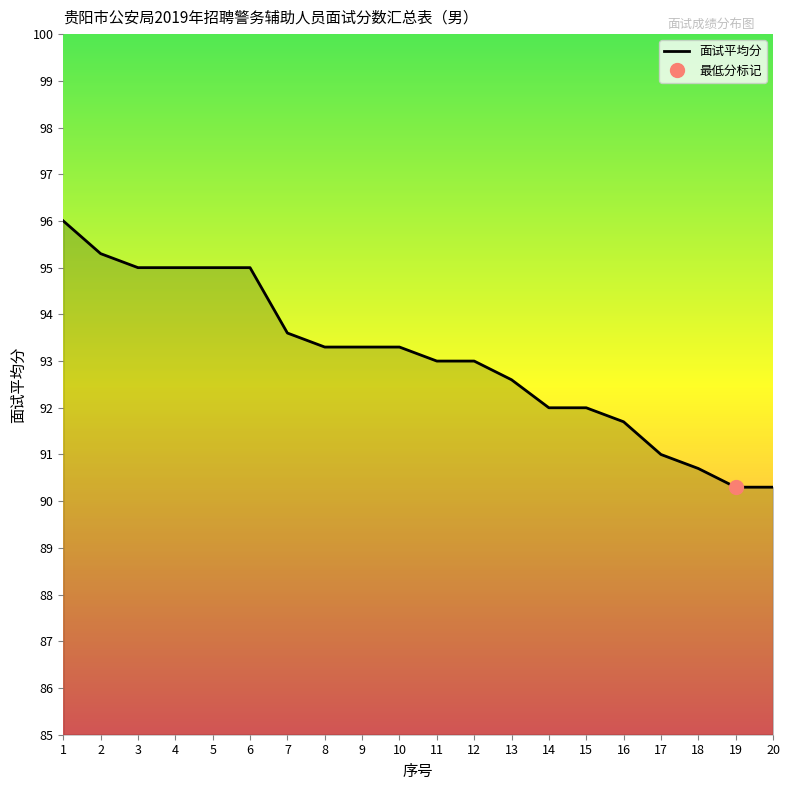

What is the smallest value displayed?

90.3